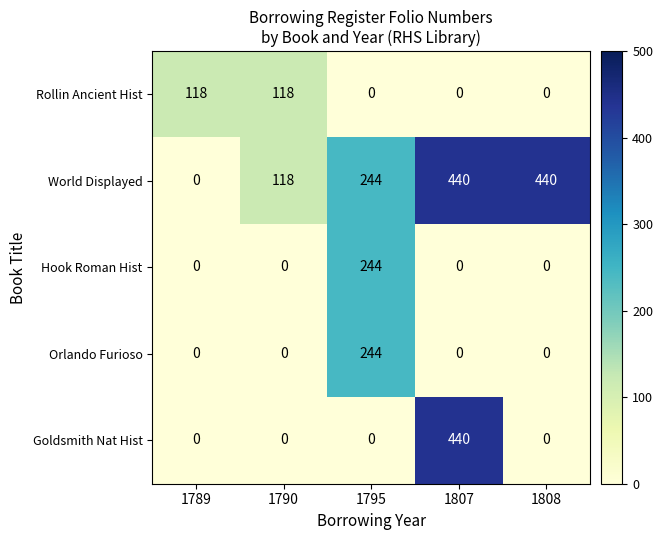

At which category is the sum across all series the highest?

1807